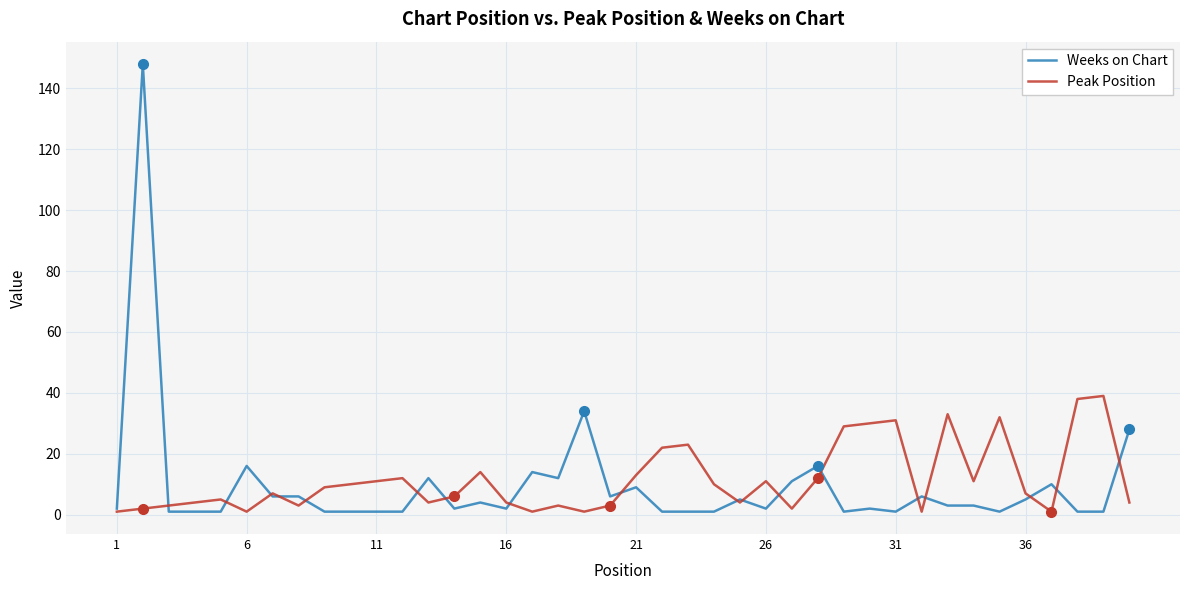

List the series in order of their peak value, highest first.

Weeks on Chart, Peak Position